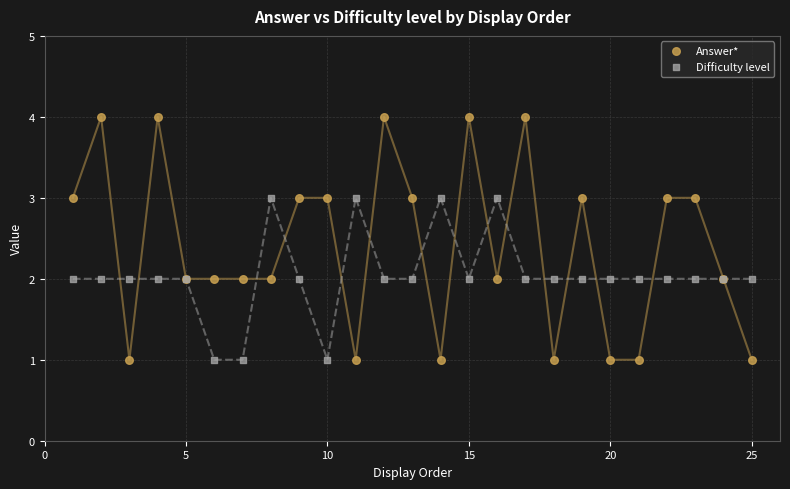

What is the X range (max minus min) for the scatter plot?

24